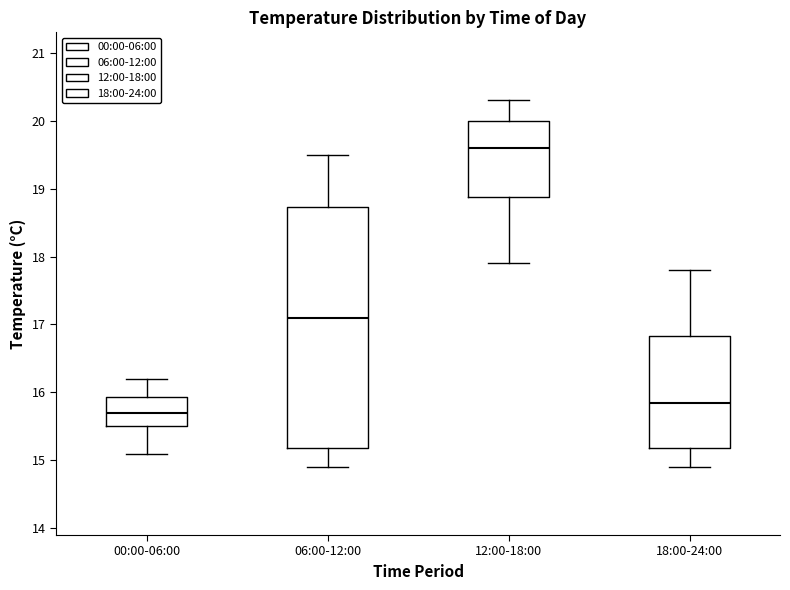

Reading left to right, transcribe this box plot: for each box, give where its median line is, the range the box spans, and where its two whiskers end, as read against the y-axis. The values are not printed on the chart, so give them approximately, as read against the axis.

00:00-06:00: median 15.7, box 15.5 to 15.9, whiskers 15.1 to 16.2
06:00-12:00: median 17.1, box 15.2 to 18.7, whiskers 14.9 to 19.5
12:00-18:00: median 19.6, box 18.9 to 20.0, whiskers 17.9 to 20.3
18:00-24:00: median 15.9, box 15.2 to 16.8, whiskers 14.9 to 17.8